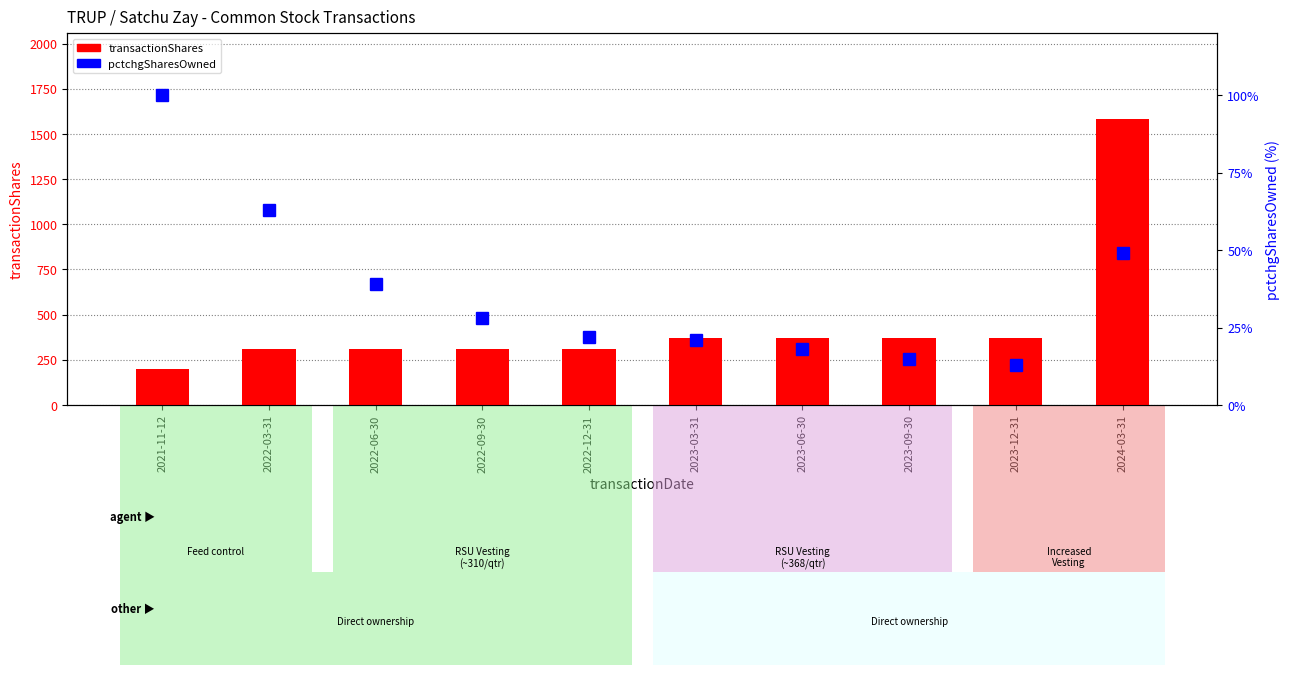

Which series has the largest total across all categories?

transactionShares